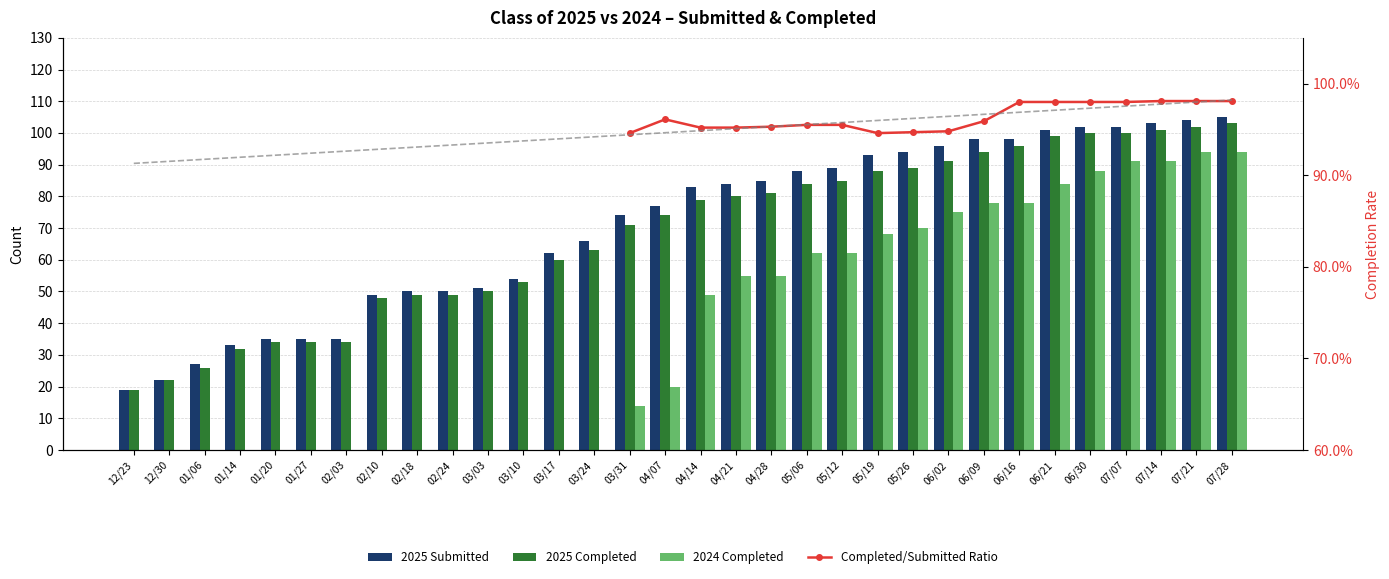

How many series are shown in this chart?

4